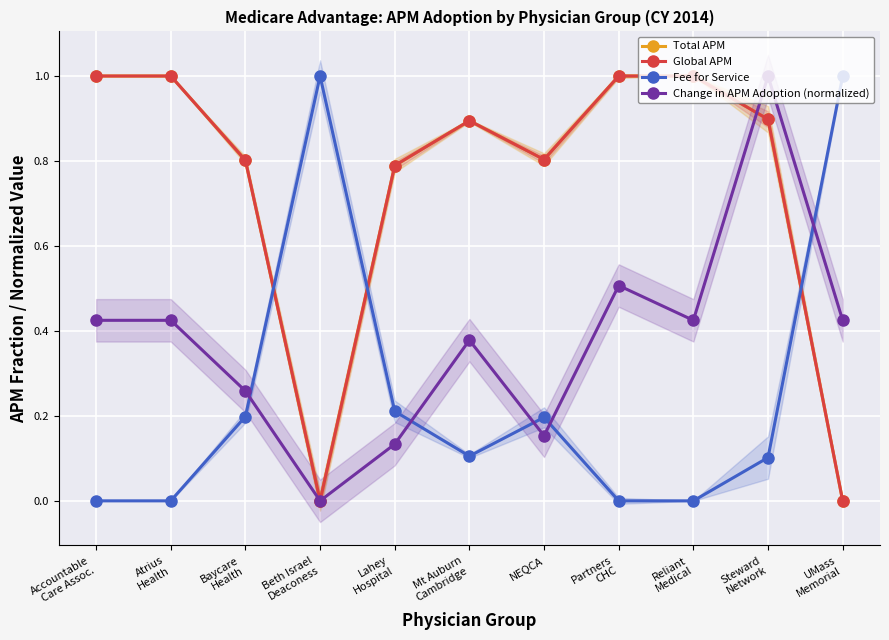

At which category is the sum across all series the highest?

Steward
Network